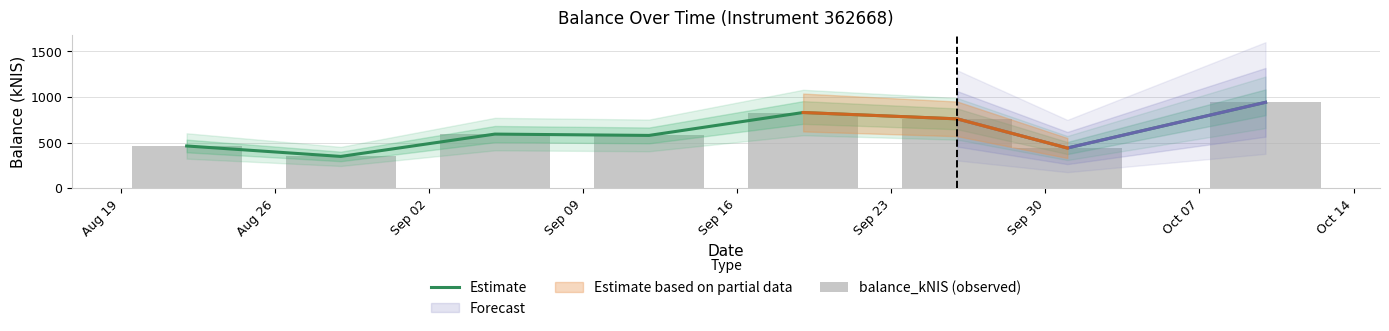

Reading left to right, transcribe all the data shown in this chart.

Estimate: 462.8	348.3	592.9	578.4	829.3	759.6	440.3	940.9
balance_kNIS (observed): 462.8	348.3	592.9	578.4	829.3	759.6	440.3	940.9